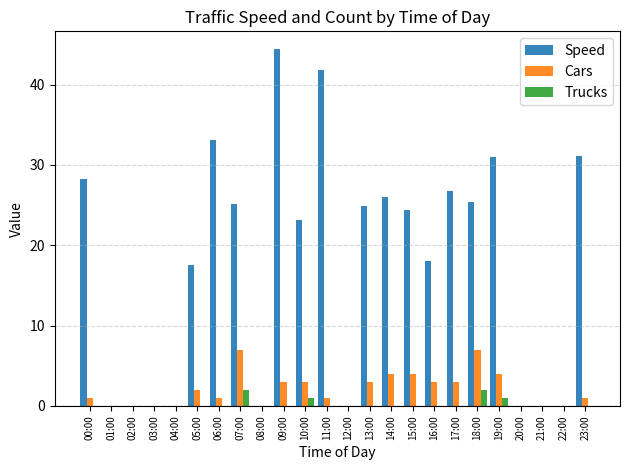

What is the total value across all series at 19:00?

36.0